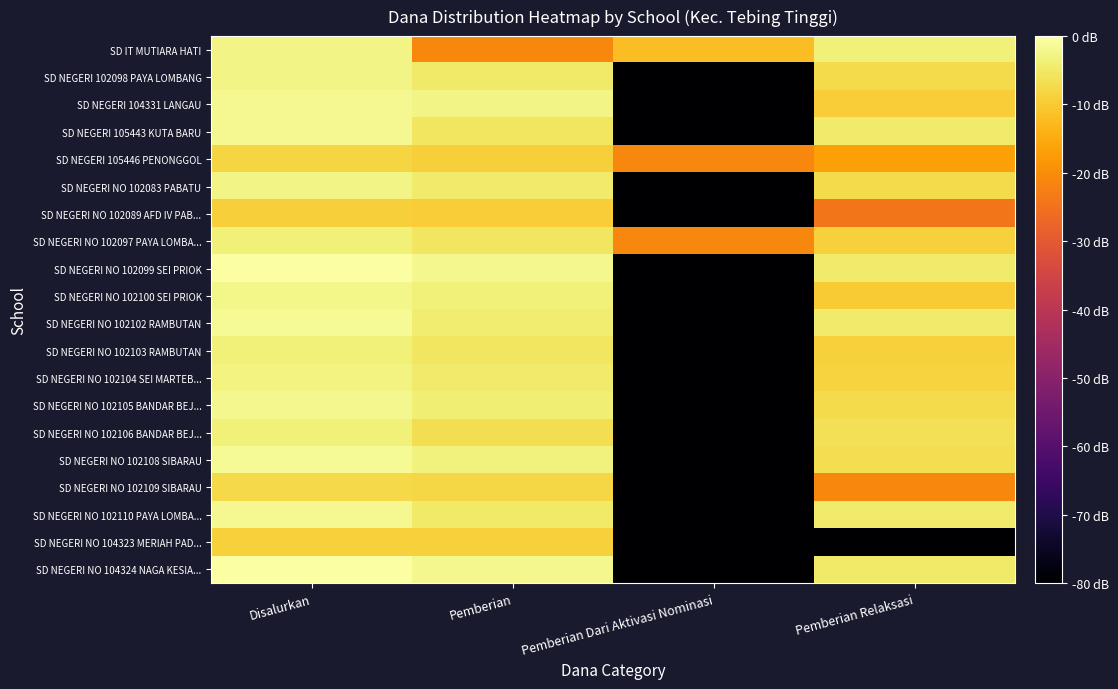

Reading left to right, extract all data points from this chart.

SD IT MUTIARA HATI: Disalurkan=7.4	Pemberian=5.7	Pemberian Dari Aktivasi Nominasi=6.5	Pemberian Relaksasi=7.3
SD NEGERI 102098 PAYA LOMBANG: Disalurkan=7.4	Pemberian=7.2	Pemberian Dari Aktivasi Nominasi=0.0	Pemberian Relaksasi=7.0
SD NEGERI 104331 LANGAU: Disalurkan=7.5	Pemberian=7.4	Pemberian Dari Aktivasi Nominasi=0.0	Pemberian Relaksasi=6.8
SD NEGERI 105443 KUTA BARU: Disalurkan=7.5	Pemberian=7.1	Pemberian Dari Aktivasi Nominasi=0.0	Pemberian Relaksasi=7.2
SD NEGERI 105446 PENONGGOL: Disalurkan=6.9	Pemberian=6.8	Pemberian Dari Aktivasi Nominasi=5.7	Pemberian Relaksasi=6.1
SD NEGERI NO 102083 PABATU: Disalurkan=7.4	Pemberian=7.2	Pemberian Dari Aktivasi Nominasi=0.0	Pemberian Relaksasi=7.0
SD NEGERI NO 102089 AFD IV PAB...: Disalurkan=6.8	Pemberian=6.8	Pemberian Dari Aktivasi Nominasi=0.0	Pemberian Relaksasi=5.4
SD NEGERI NO 102097 PAYA LOMBA...: Disalurkan=7.3	Pemberian=7.1	Pemberian Dari Aktivasi Nominasi=5.7	Pemberian Relaksasi=6.8
SD NEGERI NO 102099 SEI PRIOK: Disalurkan=7.7	Pemberian=7.5	Pemberian Dari Aktivasi Nominasi=0.0	Pemberian Relaksasi=7.2
SD NEGERI NO 102100 SEI PRIOK: Disalurkan=7.4	Pemberian=7.3	Pemberian Dari Aktivasi Nominasi=0.0	Pemberian Relaksasi=6.7
SD NEGERI NO 102102 RAMBUTAN: Disalurkan=7.5	Pemberian=7.2	Pemberian Dari Aktivasi Nominasi=0.0	Pemberian Relaksasi=7.2
SD NEGERI NO 102103 RAMBUTAN: Disalurkan=7.3	Pemberian=7.1	Pemberian Dari Aktivasi Nominasi=0.0	Pemberian Relaksasi=6.8
SD NEGERI NO 102104 SEI MARTEB...: Disalurkan=7.4	Pemberian=7.2	Pemberian Dari Aktivasi Nominasi=0.0	Pemberian Relaksasi=6.8
SD NEGERI NO 102105 BANDAR BEJ...: Disalurkan=7.5	Pemberian=7.3	Pemberian Dari Aktivasi Nominasi=0.0	Pemberian Relaksasi=7.0
SD NEGERI NO 102106 BANDAR BEJ...: Disalurkan=7.3	Pemberian=7.0	Pemberian Dari Aktivasi Nominasi=0.0	Pemberian Relaksasi=7.0
SD NEGERI NO 102108 SIBARAU: Disalurkan=7.5	Pemberian=7.4	Pemberian Dari Aktivasi Nominasi=0.0	Pemberian Relaksasi=7.0
SD NEGERI NO 102109 SIBARAU: Disalurkan=6.9	Pemberian=6.9	Pemberian Dari Aktivasi Nominasi=0.0	Pemberian Relaksasi=5.7
SD NEGERI NO 102110 PAYA LOMBA...: Disalurkan=7.5	Pemberian=7.2	Pemberian Dari Aktivasi Nominasi=0.0	Pemberian Relaksasi=7.2
SD NEGERI NO 104323 MERIAH PAD...: Disalurkan=6.8	Pemberian=6.8	Pemberian Dari Aktivasi Nominasi=0.0	Pemberian Relaksasi=0.0
SD NEGERI NO 104324 NAGA KESIA...: Disalurkan=7.7	Pemberian=7.5	Pemberian Dari Aktivasi Nominasi=0.0	Pemberian Relaksasi=7.2